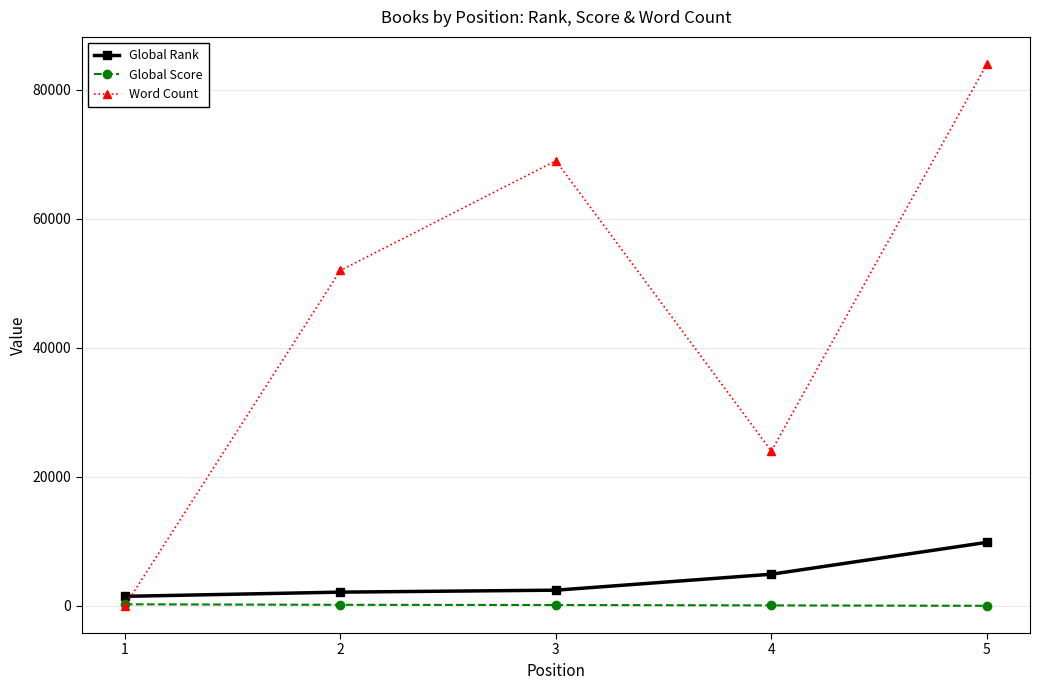

The value of Word Count at 3 is 107041. True or false?

False